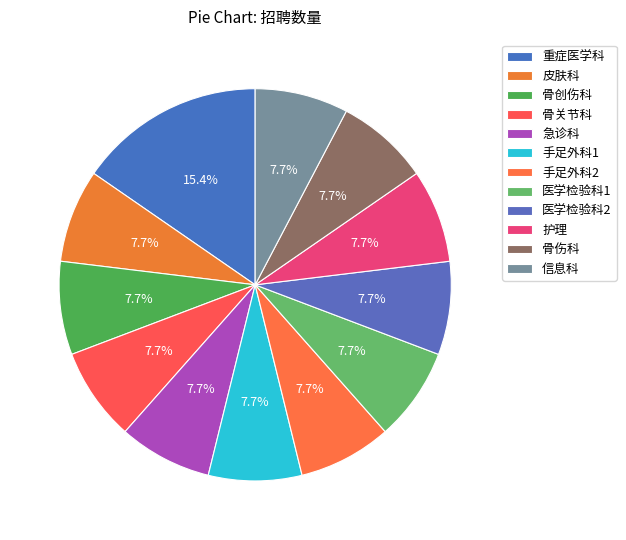

Count the number of slices in the pie.

12